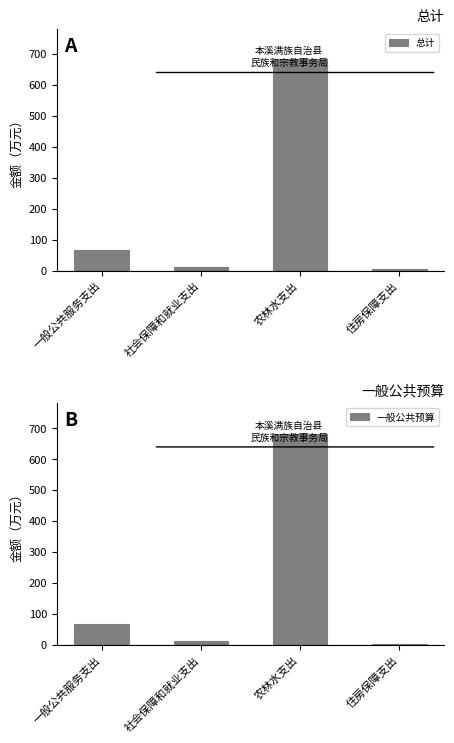

The 一般公共预算 series shows 12.9 at 社会保障和就业支出. True or false?

True